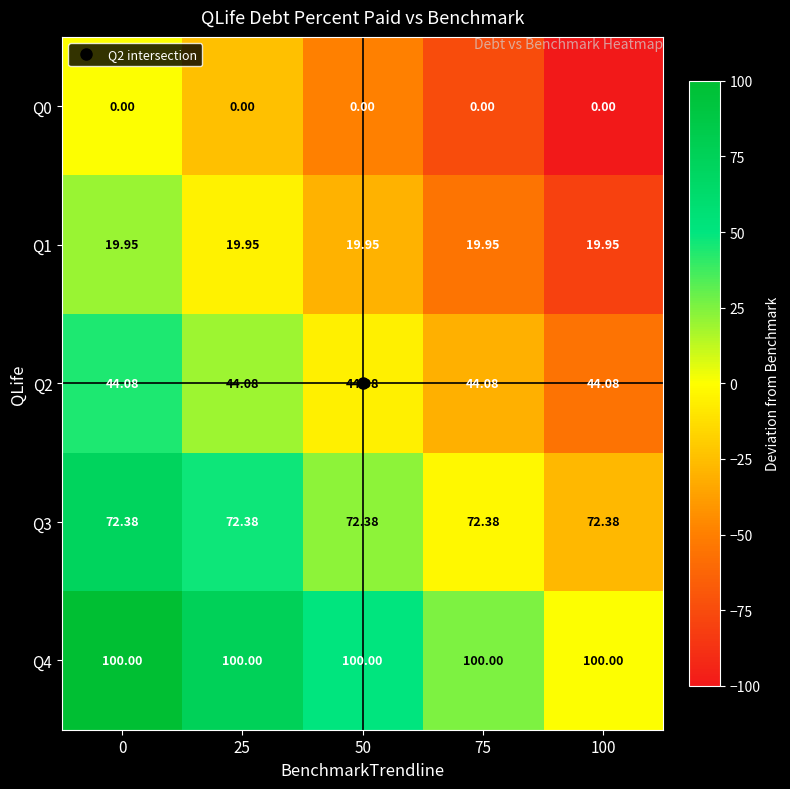

Reading right to left, extract all data points from this chart.

Q0: 100=0.0	75=0.0	50=0.0	25=0.0	0=0.0
Q1: 100=19.9	75=19.9	50=19.9	25=19.9	0=19.9
Q2: 100=44.1	75=44.1	50=44.1	25=44.1	0=44.1
Q3: 100=72.4	75=72.4	50=72.4	25=72.4	0=72.4
Q4: 100=100.0	75=100.0	50=100.0	25=100.0	0=100.0